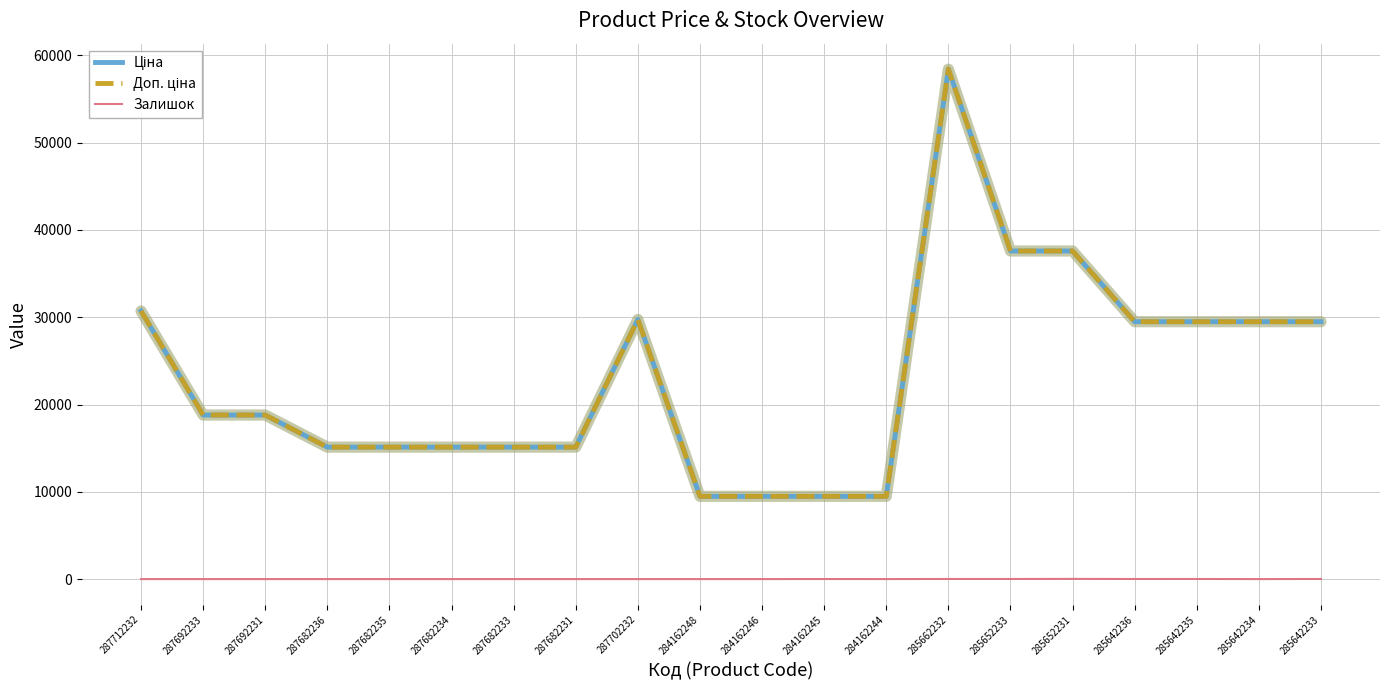

Which category has the highest value across all series?

285662232